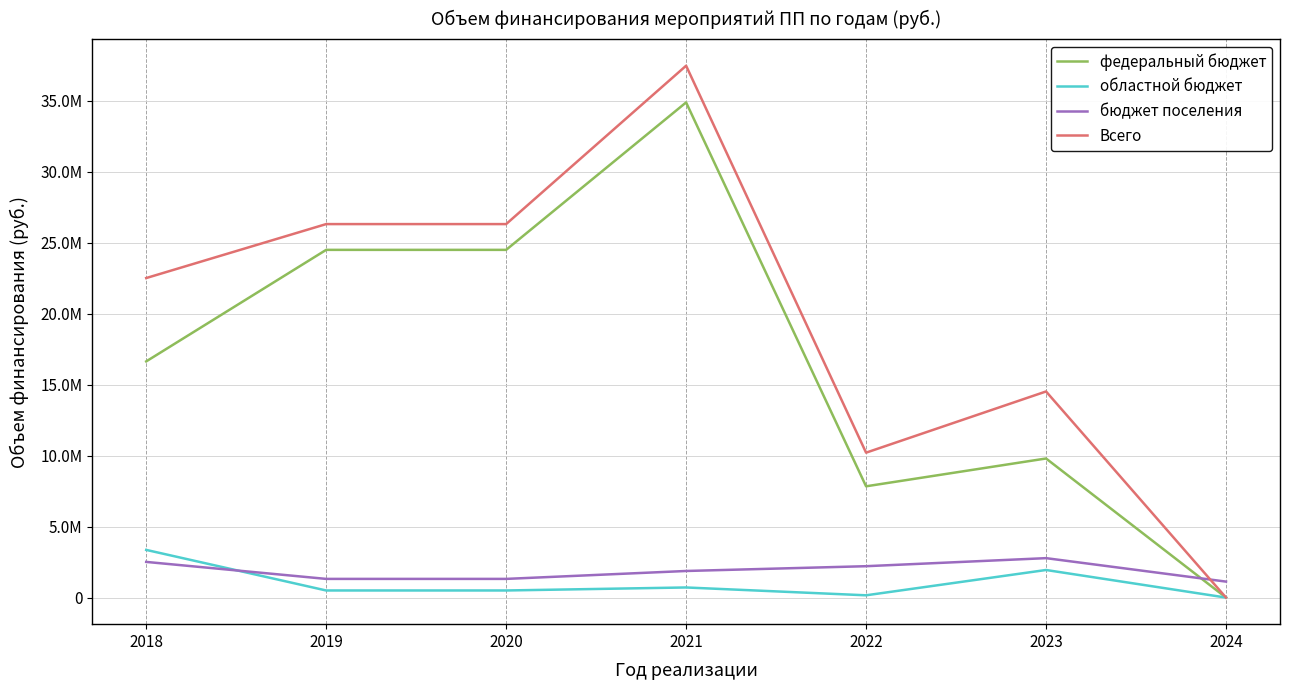

List the series in order of their peak value, highest first.

Всего, федеральный бюджет, областной бюджет, бюджет поселения